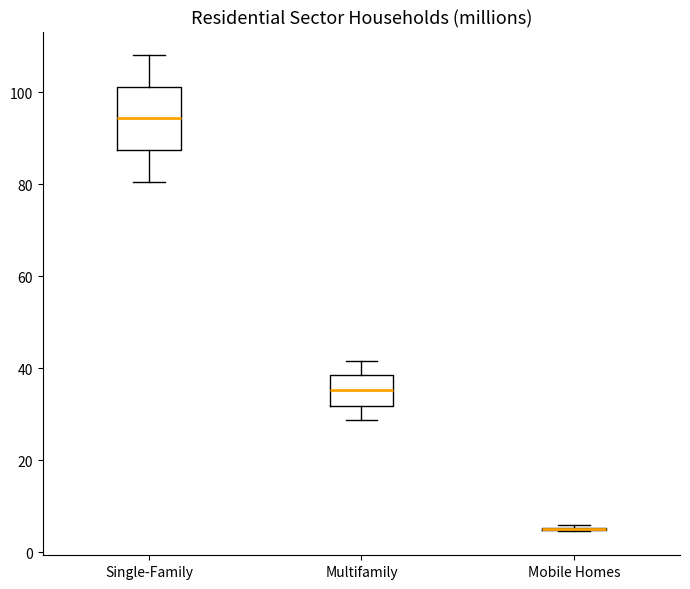

Reading left to right, read every box against the y-axis: the position of its median line, the range the box covers, and the ends of its whiskers. The values are not printed on the chart, so give them approximately, as read against the axis.

Single-Family: median 94, box 88 to 102, whiskers 80 to 108
Multifamily: median 36, box 32 to 38, whiskers 28 to 42
Mobile Homes: box collapsed to a line at 6, whiskers 4 to 6